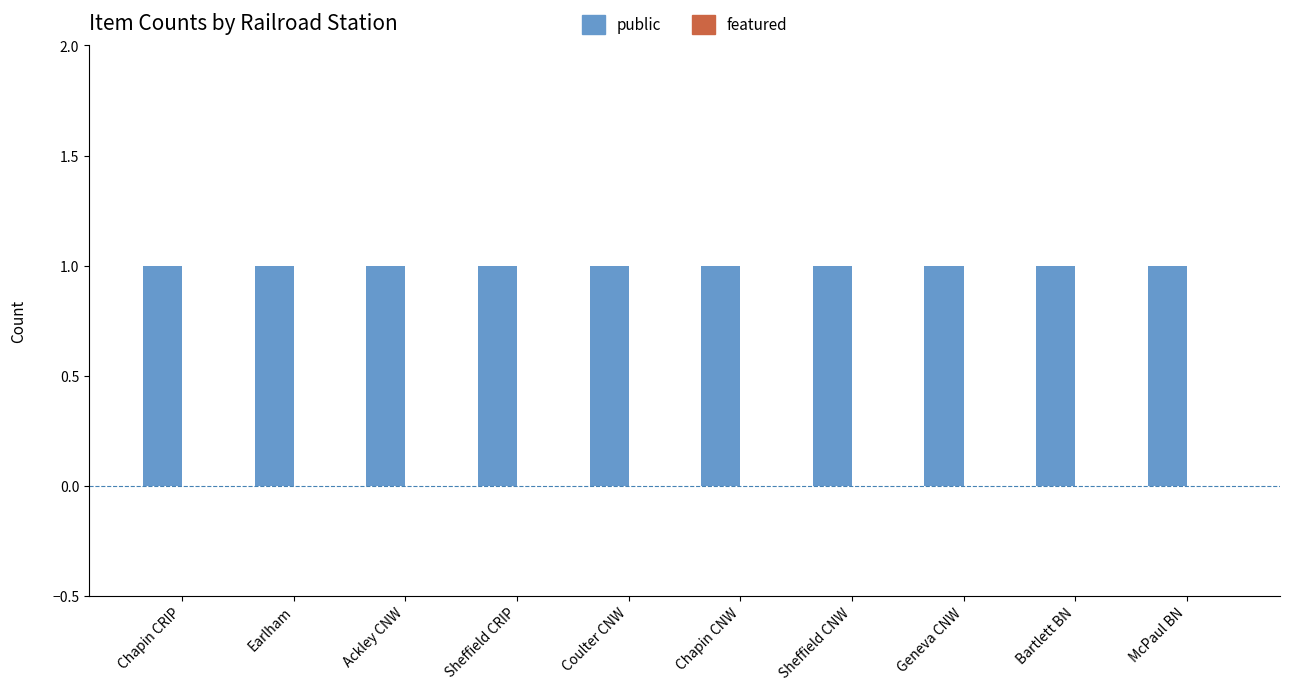

Does the chart contain any negative values?

No